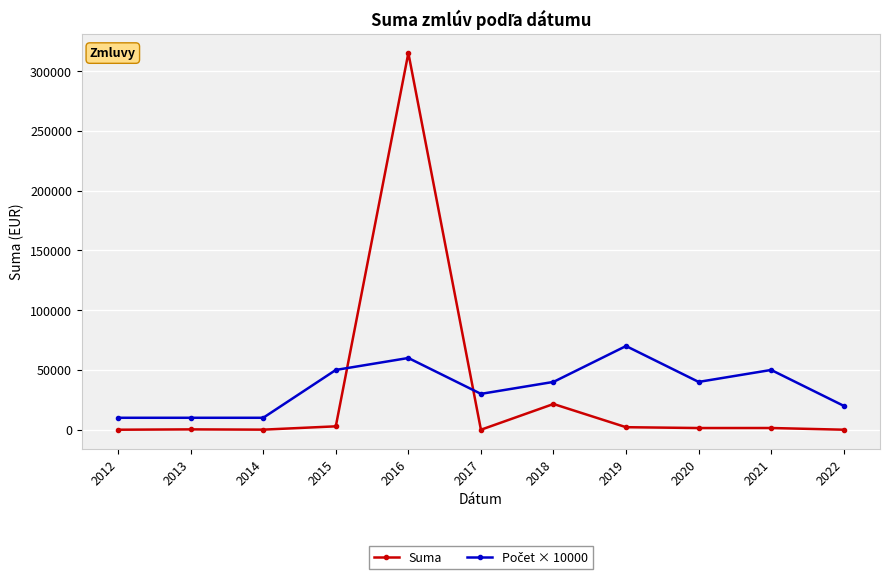

What is the value of the Suma point at the 5th from the left?

315071.4